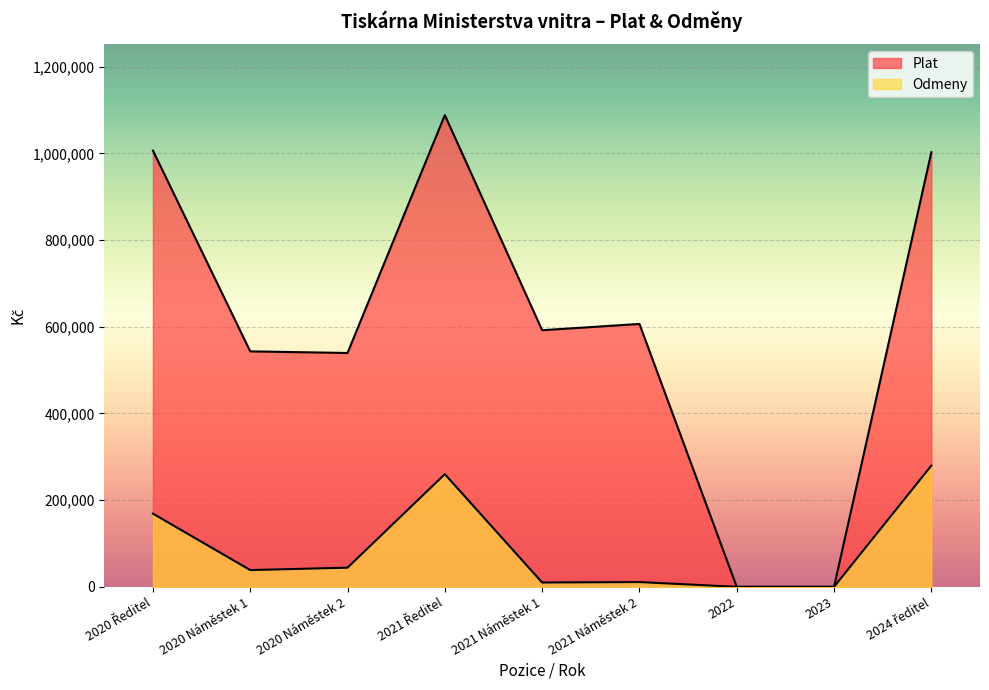

At which category is the sum across all series the highest?

2021 Ředitel